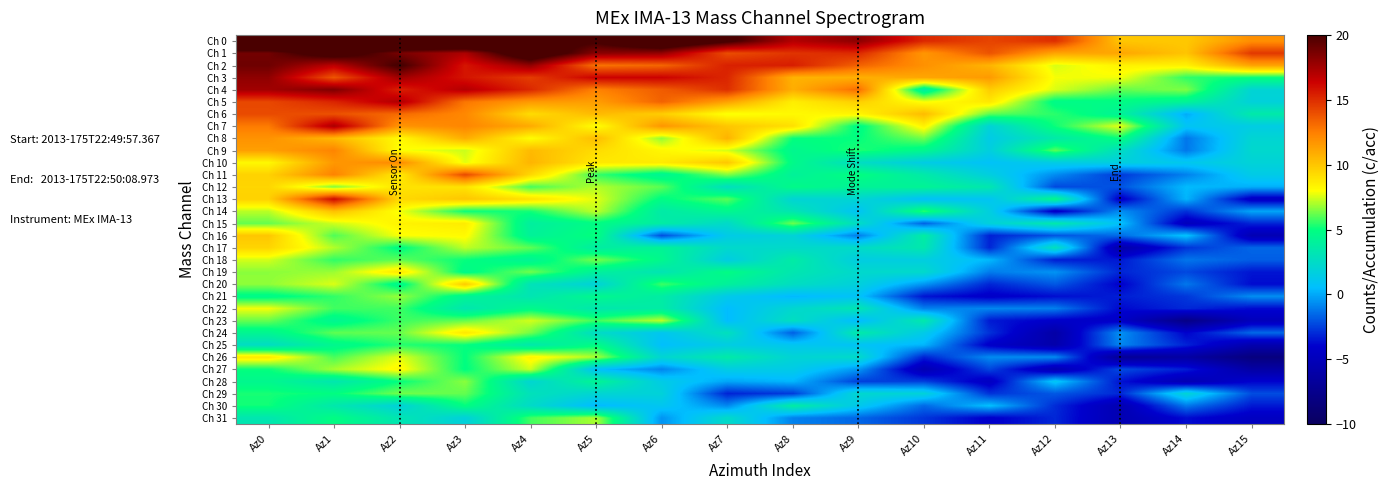

Reading right to left, transcribe all the data shown in this chart.

Ch 0: Az15=12.0	Az14=9.9	Az13=10.0	Az12=14.9	Az11=14.3	Az10=15.2	Az9=18.1	Az8=17.1	Az7=20.5	Az6=23.1	Az5=20.3	Az4=21.1	Az3=25.2	Az2=23.9	Az1=22.6	Az0=24.0
Ch 1: Az15=14.7	Az14=10.1	Az13=11.1	Az12=11.1	Az11=13.9	Az10=11.7	Az9=15.1	Az8=14.8	Az7=14.0	Az6=17.9	Az5=18.2	Az4=22.4	Az3=17.2	Az2=18.7	Az1=21.4	Az0=18.9
Ch 2: Az15=11.2	Az14=8.5	Az13=8.4	Az12=7.5	Az11=10.6	Az10=11.9	Az9=13.4	Az8=15.5	Az7=15.4	Az6=13.3	Az5=12.9	Az4=18.0	Az3=15.7	Az2=20.3	Az1=16.8	Az0=19.0
Ch 3: Az15=5.1	Az14=5.5	Az13=7.8	Az12=7.9	Az11=11.5	Az10=11.1	Az9=10.8	Az8=10.7	Az7=15.2	Az6=16.3	Az5=16.4	Az4=14.6	Az3=15.8	Az2=17.6	Az1=13.7	Az0=18.1
Ch 4: Az15=2.0	Az14=6.5	Az13=6.2	Az12=7.6	Az11=9.8	Az10=3.8	Az9=13.1	Az8=10.8	Az7=15.0	Az6=13.6	Az5=12.4	Az4=15.2	Az3=17.1	Az2=15.4	Az1=18.5	Az0=17.5
Ch 5: Az15=1.8	Az14=4.2	Az13=4.8	Az12=4.7	Az11=8.8	Az10=7.9	Az9=9.7	Az8=8.6	Az7=11.3	Az6=13.4	Az5=11.4	Az4=11.6	Az3=12.8	Az2=17.2	Az1=15.3	Az0=14.2
Ch 6: Az15=3.5	Az14=0.0	Az13=4.2	Az12=5.5	Az11=6.1	Az10=10.4	Az9=8.3	Az8=8.2	Az7=7.9	Az6=9.7	Az5=10.4	Az4=9.2	Az3=12.2	Az2=13.1	Az1=13.9	Az0=14.1
Ch 7: Az15=1.5	Az14=0.9	Az13=7.7	Az12=5.1	Az11=1.9	Az10=8.4	Az9=4.7	Az8=9.1	Az7=10.0	Az6=11.7	Az5=7.9	Az4=11.0	Az3=12.3	Az2=11.7	Az1=17.3	Az0=12.6
Ch 8: Az15=2.1	Az14=-1.2	Az13=5.1	Az12=3.5	Az11=1.4	Az10=6.3	Az9=5.0	Az8=5.1	Az7=10.7	Az6=6.7	Az5=10.3	Az4=8.0	Az3=10.9	Az2=8.1	Az1=10.5	Az0=11.8
Ch 9: Az15=2.3	Az14=-1.2	Az13=2.6	Az12=6.0	Az11=1.6	Az10=4.5	Az9=5.3	Az8=4.5	Az7=7.5	Az6=8.3	Az5=9.2	Az4=10.4	Az3=7.4	Az2=8.0	Az1=12.3	Az0=11.4
Ch 10: Az15=1.9	Az14=1.1	Az13=1.7	Az12=1.5	Az11=0.7	Az10=1.5	Az9=2.7	Az8=4.7	Az7=9.9	Az6=8.7	Az5=8.8	Az4=10.6	Az3=7.7	Az2=12.1	Az1=11.6	Az0=8.2
Ch 11: Az15=1.4	Az14=-1.0	Az13=-2.6	Az12=-0.7	Az11=1.6	Az10=3.6	Az9=5.0	Az8=4.1	Az7=6.5	Az6=4.3	Az5=5.6	Az4=9.3	Az3=14.1	Az2=8.6	Az1=12.4	Az0=9.6
Ch 12: Az15=0.1	Az14=0.4	Az13=-2.0	Az12=-2.3	Az11=3.3	Az10=4.3	Az9=4.2	Az8=4.7	Az7=2.7	Az6=6.0	Az5=7.1	Az4=5.8	Az3=8.9	Az2=9.0	Az1=6.4	Az0=9.4
Ch 13: Az15=-4.6	Az14=0.3	Az13=-4.3	Az12=4.6	Az11=0.9	Az10=0.7	Az9=2.1	Az8=2.0	Az7=6.0	Az6=4.8	Az5=7.6	Az4=9.0	Az3=10.0	Az2=9.3	Az1=16.2	Az0=9.6
Ch 14: Az15=-0.1	Az14=-2.8	Az13=-0.7	Az12=-4.5	Az11=1.6	Az10=5.5	Az9=0.8	Az8=3.2	Az7=4.5	Az6=3.6	Az5=7.3	Az4=5.2	Az3=5.1	Az2=7.9	Az1=10.2	Az0=7.2
Ch 15: Az15=-3.1	Az14=-4.9	Az13=0.7	Az12=3.5	Az11=1.8	Az10=-1.7	Az9=2.6	Az8=6.3	Az7=2.4	Az6=3.7	Az5=4.9	Az4=3.9	Az3=8.6	Az2=8.4	Az1=7.4	Az0=6.2
Ch 16: Az15=-5.3	Az14=0.7	Az13=-1.5	Az12=-2.0	Az11=-3.2	Az10=3.8	Az9=-1.0	Az8=1.9	Az7=1.4	Az6=-2.1	Az5=5.1	Az4=4.1	Az3=8.1	Az2=7.9	Az1=5.9	Az0=10.0
Ch 17: Az15=-1.6	Az14=-2.8	Az13=-5.9	Az12=2.9	Az11=-3.1	Az10=3.4	Az9=2.5	Az8=2.4	Az7=2.4	Az6=4.2	Az5=3.7	Az4=6.1	Az3=7.2	Az2=4.8	Az1=7.1	Az0=9.5
Ch 18: Az15=-1.8	Az14=-1.2	Az13=-3.4	Az12=-3.3	Az11=0.4	Az10=1.6	Az9=1.5	Az8=3.7	Az7=1.5	Az6=4.5	Az5=6.4	Az4=4.3	Az3=5.1	Az2=6.1	Az1=5.6	Az0=7.5
Ch 19: Az15=-3.5	Az14=-2.3	Az13=-3.1	Az12=-0.5	Az11=-1.1	Az10=2.4	Az9=2.3	Az8=3.3	Az7=4.8	Az6=3.2	Az5=4.0	Az4=6.3	Az3=4.6	Az2=8.8	Az1=6.8	Az0=6.6
Ch 20: Az15=-3.7	Az14=-1.2	Az13=-4.0	Az12=-1.9	Az11=-3.1	Az10=-0.5	Az9=1.8	Az8=2.7	Az7=4.0	Az6=5.7	Az5=1.8	Az4=3.0	Az3=9.8	Az2=4.5	Az1=7.6	Az0=6.7
Ch 21: Az15=-0.6	Az14=-2.7	Az13=-3.3	Az12=-3.7	Az11=-4.3	Az10=-3.5	Az9=0.8	Az8=0.4	Az7=1.3	Az6=3.7	Az5=4.6	Az4=3.2	Az3=4.3	Az2=6.7	Az1=5.6	Az0=4.7
Ch 22: Az15=-3.7	Az14=-3.0	Az13=-3.8	Az12=-1.0	Az11=-0.8	Az10=-1.0	Az9=3.2	Az8=2.2	Az7=0.5	Az6=3.7	Az5=3.4	Az4=4.6	Az3=3.3	Az2=5.7	Az1=5.7	Az0=7.9
Ch 23: Az15=-4.9	Az14=-7.9	Az13=-4.3	Az12=-4.2	Az11=-3.4	Az10=3.5	Az9=0.4	Az8=2.8	Az7=0.5	Az6=7.2	Az5=5.7	Az4=7.5	Az3=6.2	Az2=5.7	Az1=4.4	Az0=6.2
Ch 24: Az15=-1.5	Az14=-4.0	Az13=-0.6	Az12=-6.1	Az11=-2.8	Az10=1.3	Az9=3.6	Az8=-1.7	Az7=2.9	Az6=1.0	Az5=2.5	Az4=6.3	Az3=8.8	Az2=6.2	Az1=6.1	Az0=4.4
Ch 25: Az15=-5.6	Az14=-3.2	Az13=-0.8	Az12=-5.8	Az11=-4.2	Az10=0.3	Az9=0.8	Az8=1.0	Az7=1.5	Az6=0.6	Az5=4.8	Az4=3.4	Az3=5.0	Az2=5.4	Az1=4.5	Az0=2.6
Ch 26: Az15=-8.3	Az14=-6.3	Az13=-7.0	Az12=-0.7	Az11=-0.7	Az10=-3.1	Az9=2.5	Az8=2.0	Az7=3.6	Az6=2.1	Az5=7.0	Az4=8.4	Az3=5.0	Az2=7.7	Az1=5.8	Az0=8.8
Ch 27: Az15=-6.2	Az14=-3.3	Az13=-2.2	Az12=-5.5	Az11=-2.3	Az10=-5.4	Az9=-0.4	Az8=1.4	Az7=1.5	Az6=-0.9	Az5=0.6	Az4=7.4	Az3=4.9	Az2=8.2	Az1=7.0	Az0=5.1
Ch 28: Az15=-3.9	Az14=-5.5	Az13=-3.5	Az12=0.9	Az11=-4.6	Az10=-2.5	Az9=-2.5	Az8=0.3	Az7=-0.1	Az6=1.4	Az5=4.3	Az4=2.1	Az3=6.6	Az2=5.0	Az1=3.3	Az0=4.5
Ch 29: Az15=-2.2	Az14=2.0	Az13=-3.1	Az12=-1.9	Az11=-2.8	Az10=1.9	Az9=2.2	Az8=-2.6	Az7=-3.1	Az6=1.8	Az5=2.1	Az4=3.0	Az3=6.2	Az2=6.3	Az1=4.9	Az0=5.3
Ch 30: Az15=-3.4	Az14=-1.1	Az13=-5.5	Az12=-3.0	Az11=0.6	Az10=-1.5	Az9=1.2	Az8=3.8	Az7=-0.8	Az6=1.0	Az5=0.4	Az4=2.4	Az3=5.0	Az2=1.8	Az1=3.4	Az0=5.2
Ch 31: Az15=-4.6	Az14=-3.7	Az13=-5.4	Az12=-3.1	Az11=-4.1	Az10=-2.7	Az9=-1.6	Az8=-0.9	Az7=2.5	Az6=-0.5	Az5=7.0	Az4=5.8	Az3=1.8	Az2=3.2	Az1=4.9	Az0=3.3